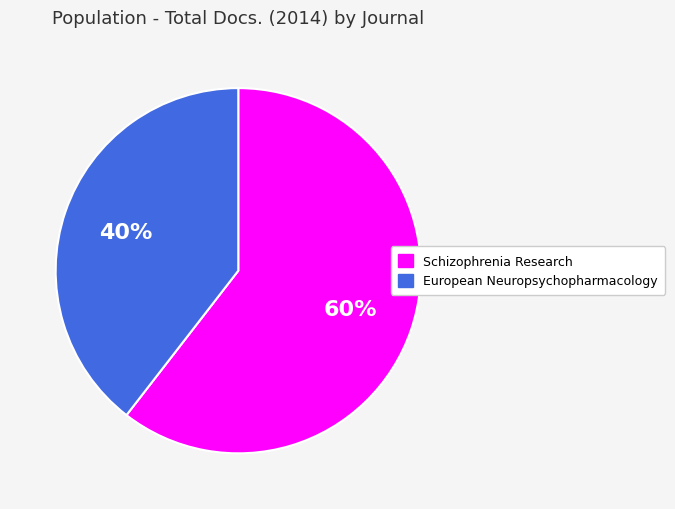

Does European Neuropsychopharmacology account for over 50% of the chart?

No